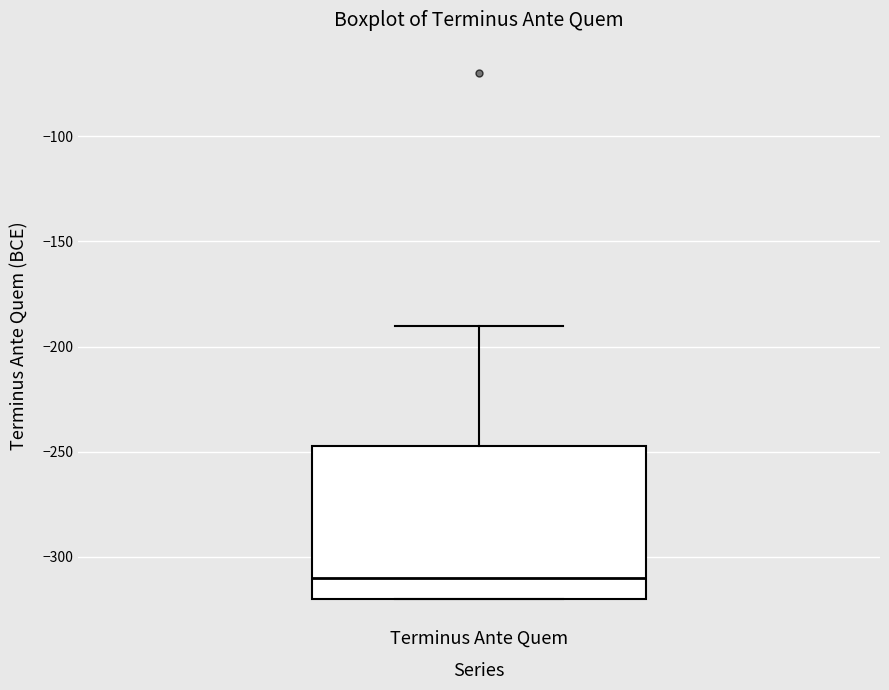

Transcribe this box plot: give where the median line is, the range the box spans, and where the two whiskers end, as read against the y-axis. The values are not printed on the chart, so give them approximately, as read against the axis.

median -310, box -320 to -245, whiskers -320 to -190